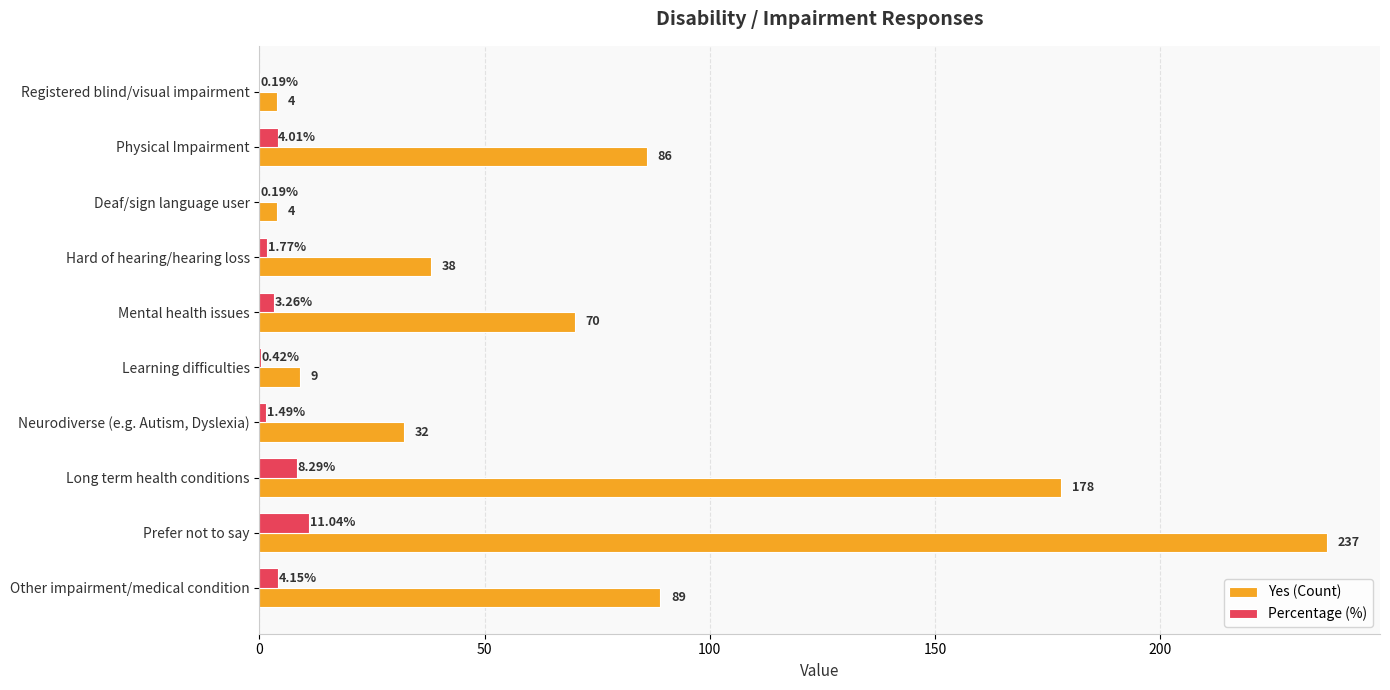

Between Registered blind/visual impairment and Other impairment/medical condition, which series saw the biggest shift?

Yes (Count)